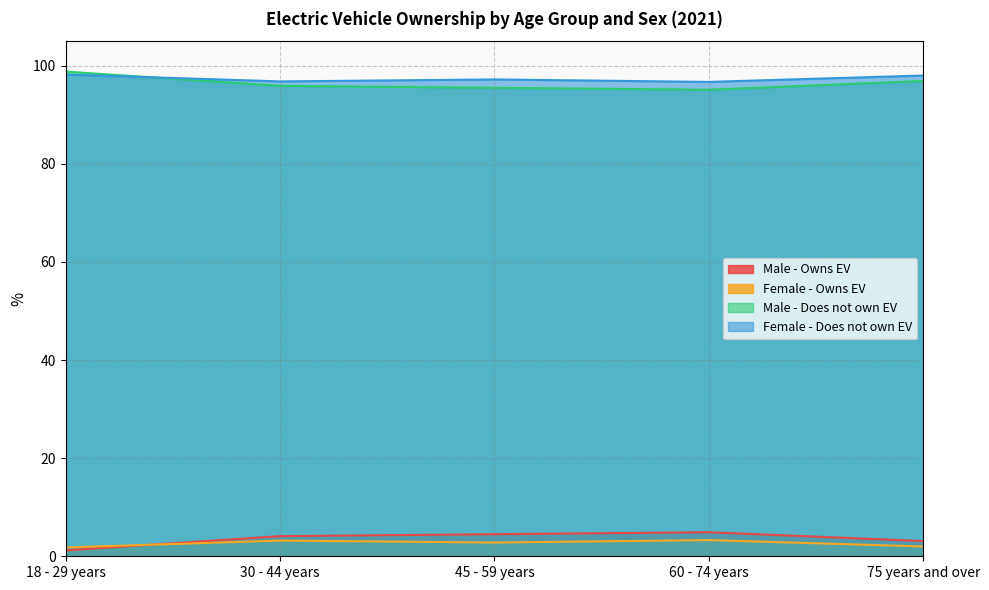

What position from the right is 30 - 44 years?

4